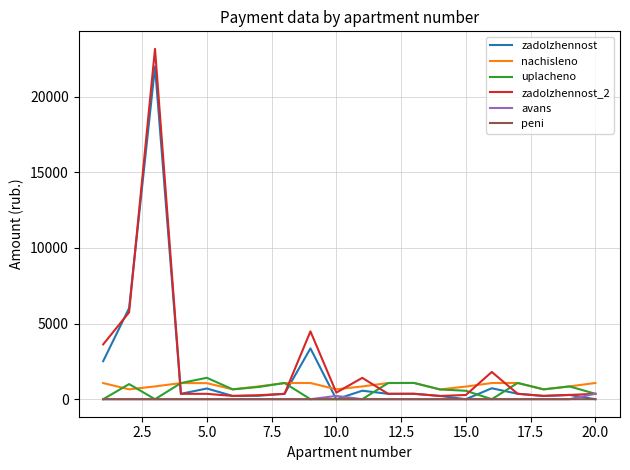

At how many categories does at least one series exceed 20905?

1